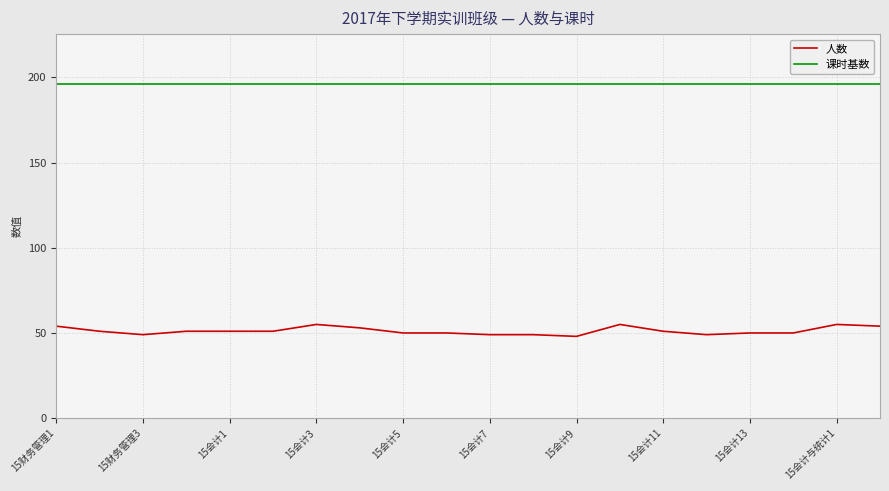

What is the difference between the maximum and minimum values in the 人数 series?

7